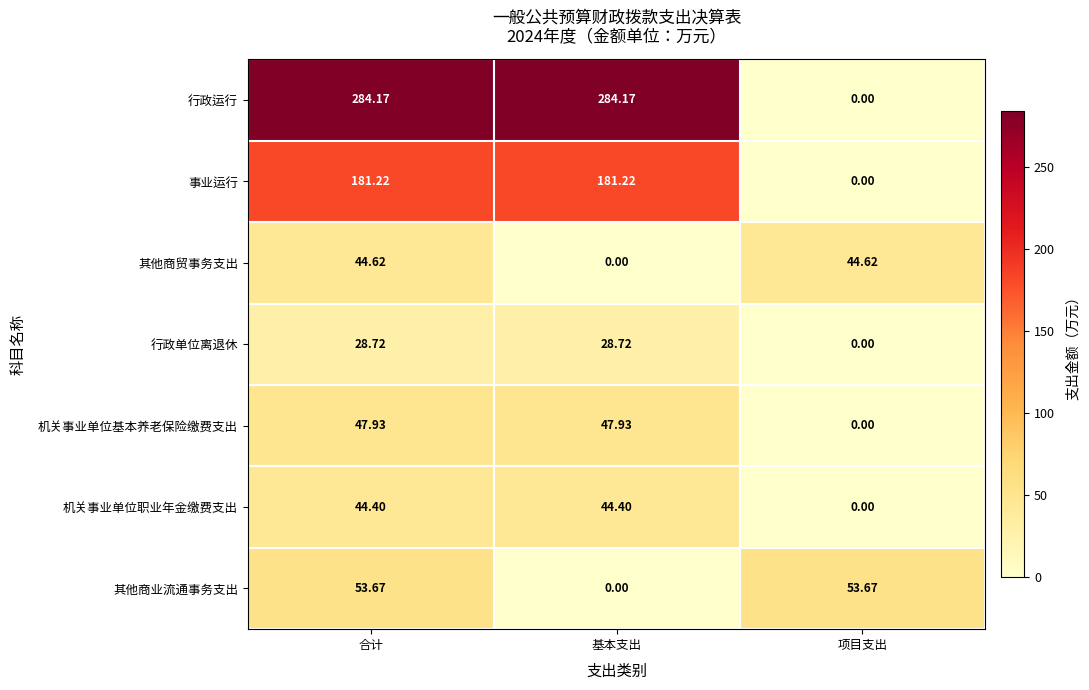

Between 合计 and 基本支出, which series saw the biggest shift?

其他商业流通事务支出